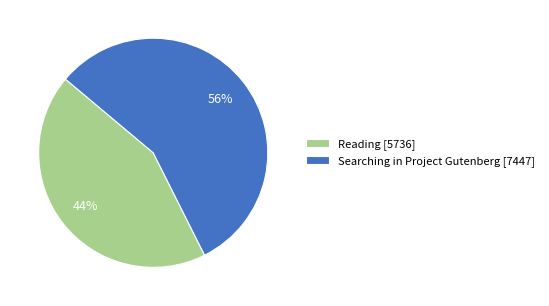

To the nearest percent, what is the average slice percentage?

50%